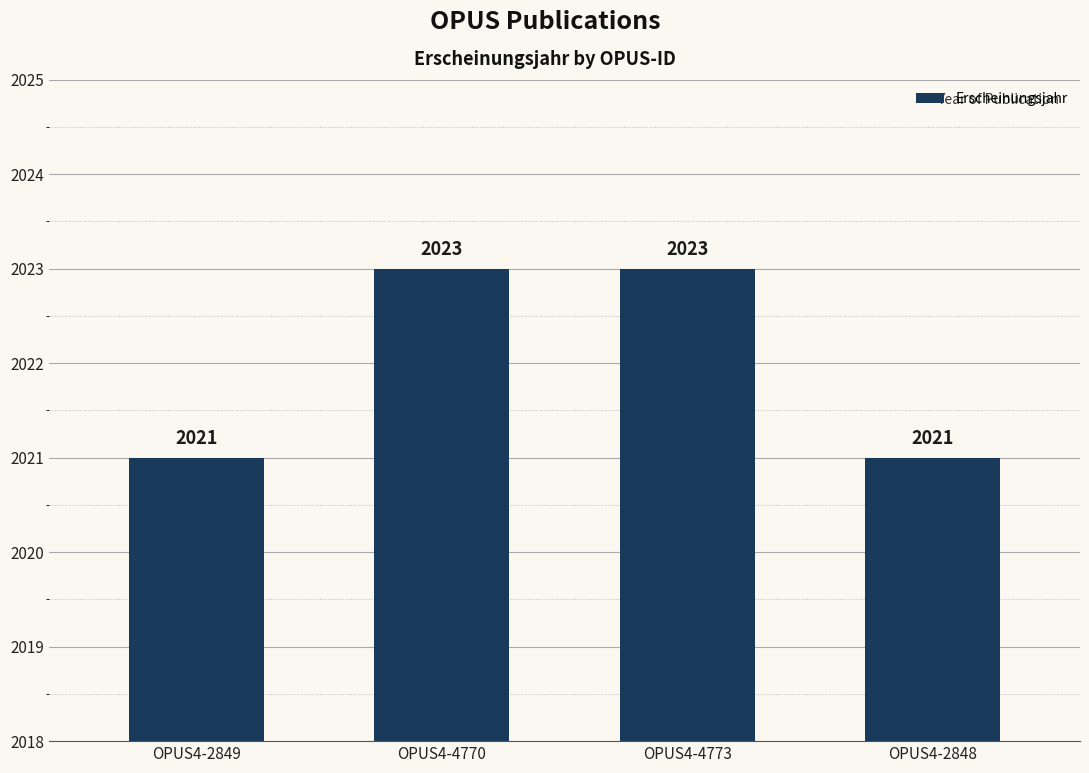

What value does the data have at OPUS4-2849?

2021